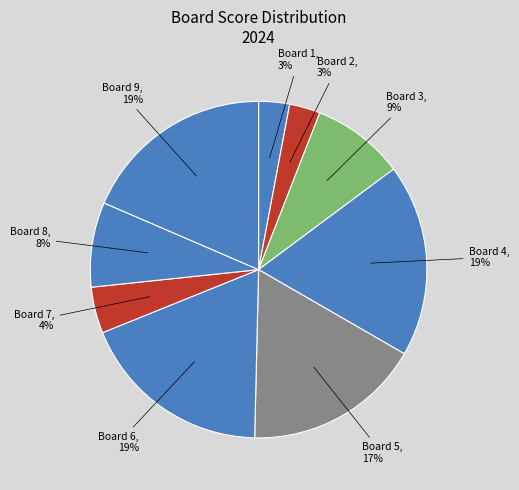

How many segments does this pie chart have?

9